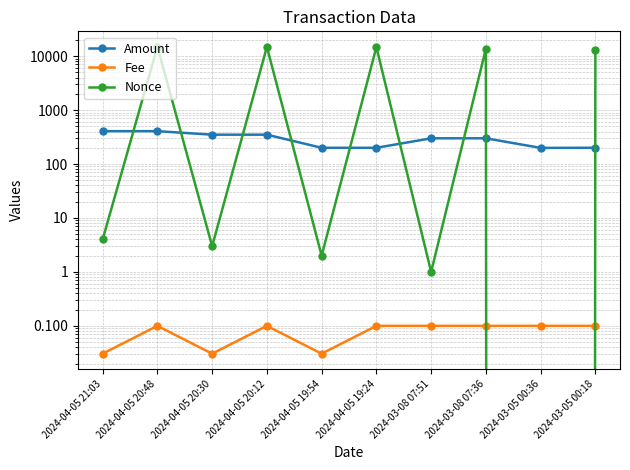

The Nonce series shows 13690.0 at 2024-03-08 07:36. True or false?

True